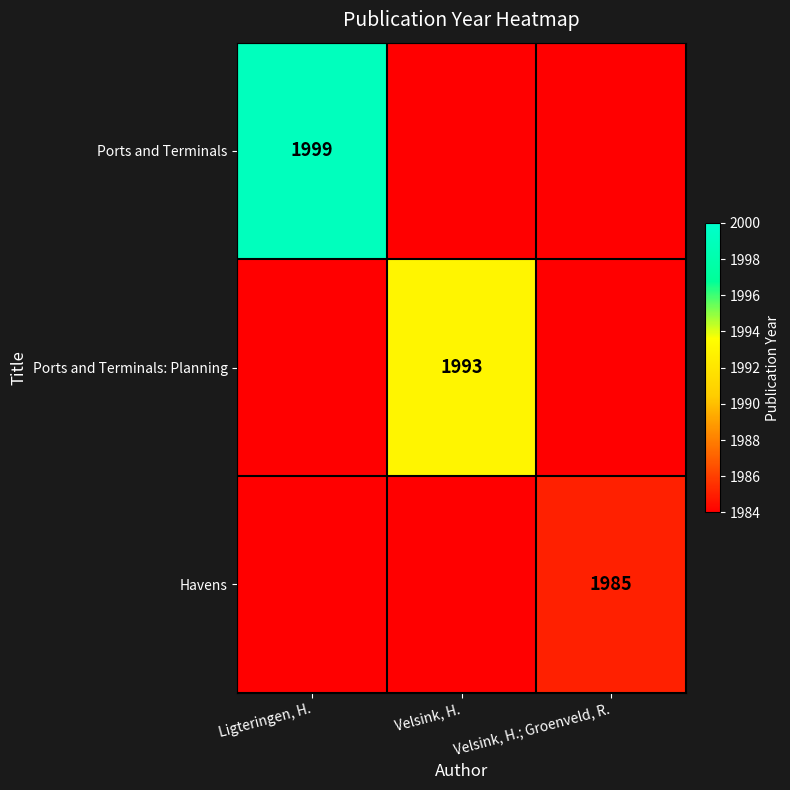

Is the value of Havens at Velsink, H.; Groenveld, R. greater than the value of Ports and Terminals: Planning at Velsink, H.?

No